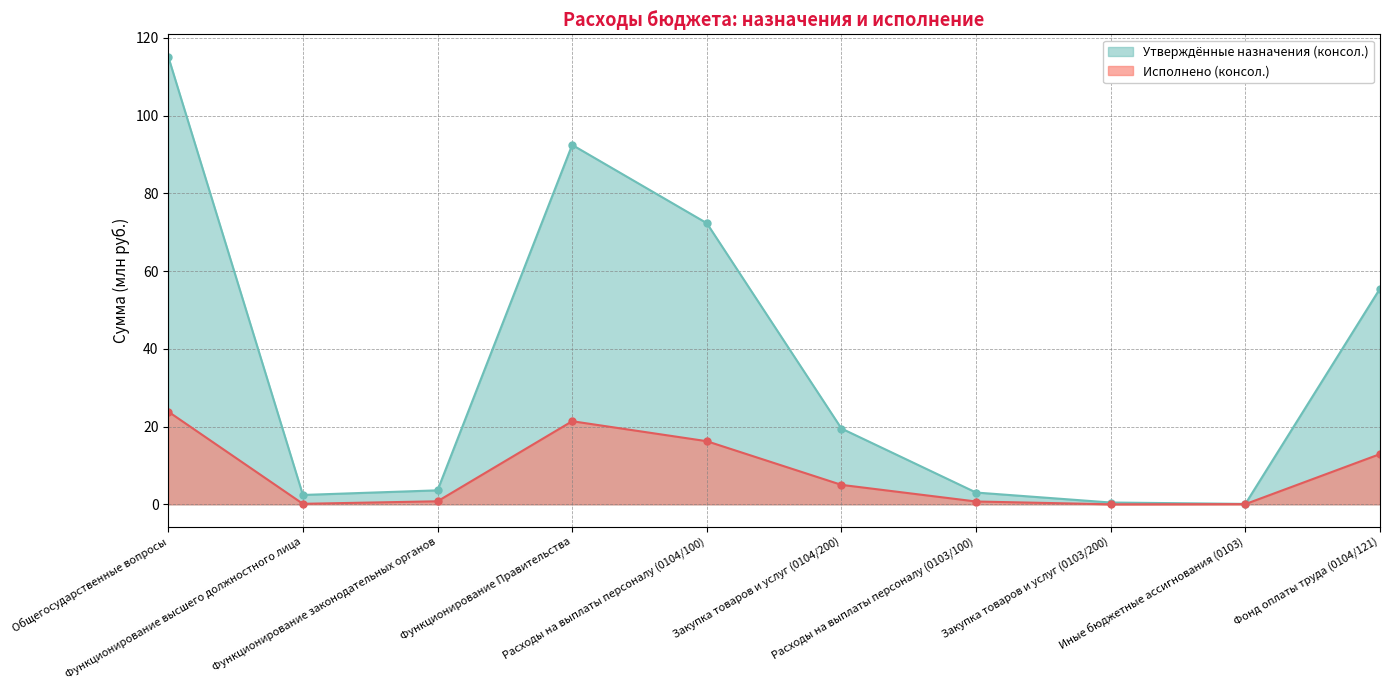

How many interior local peaks does the Утверждённые назначения (консол.) series have?

1